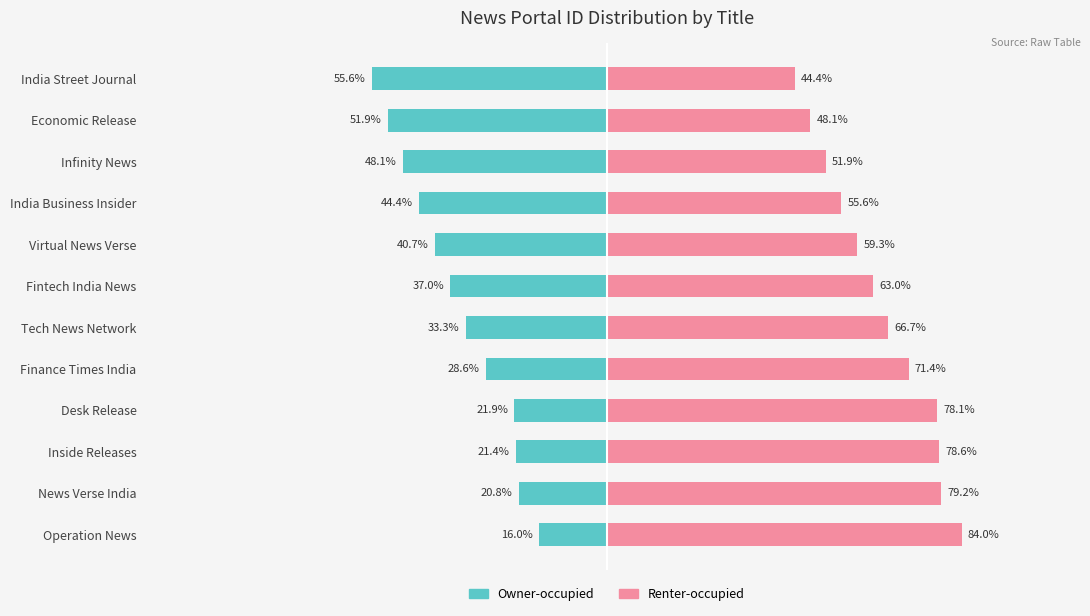

What value does the Owner-occupied series have at Economic Release?

-51.9